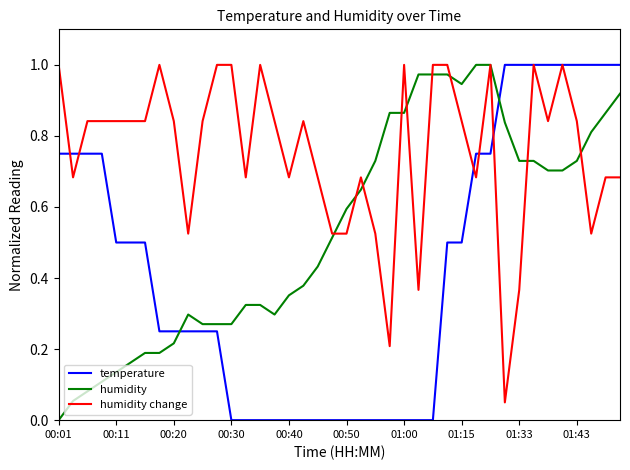

After their last crossing, which series has the higher values: temperature or humidity?

temperature